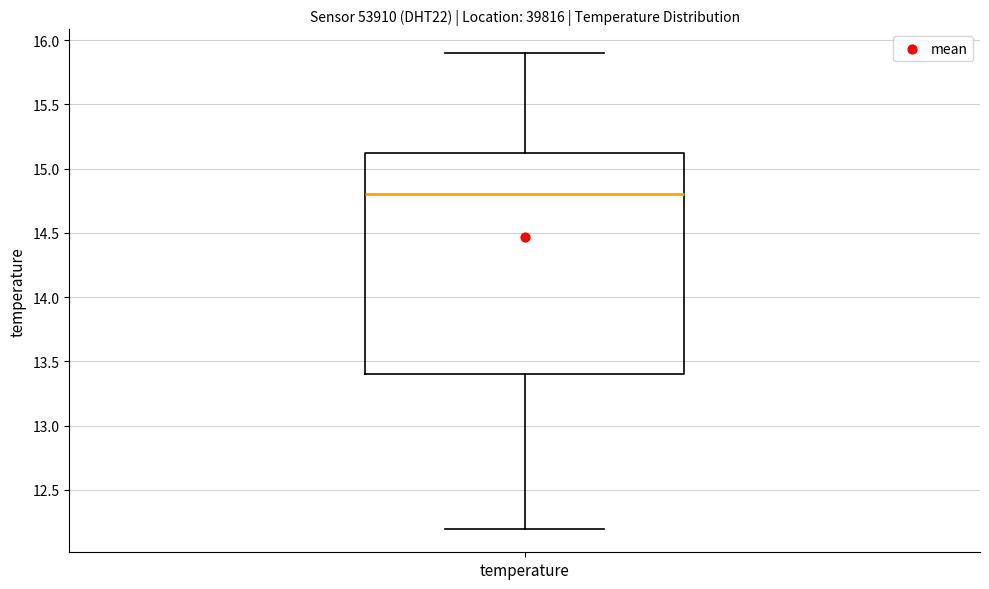

Read this box plot against the y-axis: the position of the median line, the range covered by the box, and the ends of both whiskers. The values are not printed on the chart, so give them approximately, as read against the axis.

median 14.80, box 13.40 to 15.15, whiskers 12.20 to 15.90